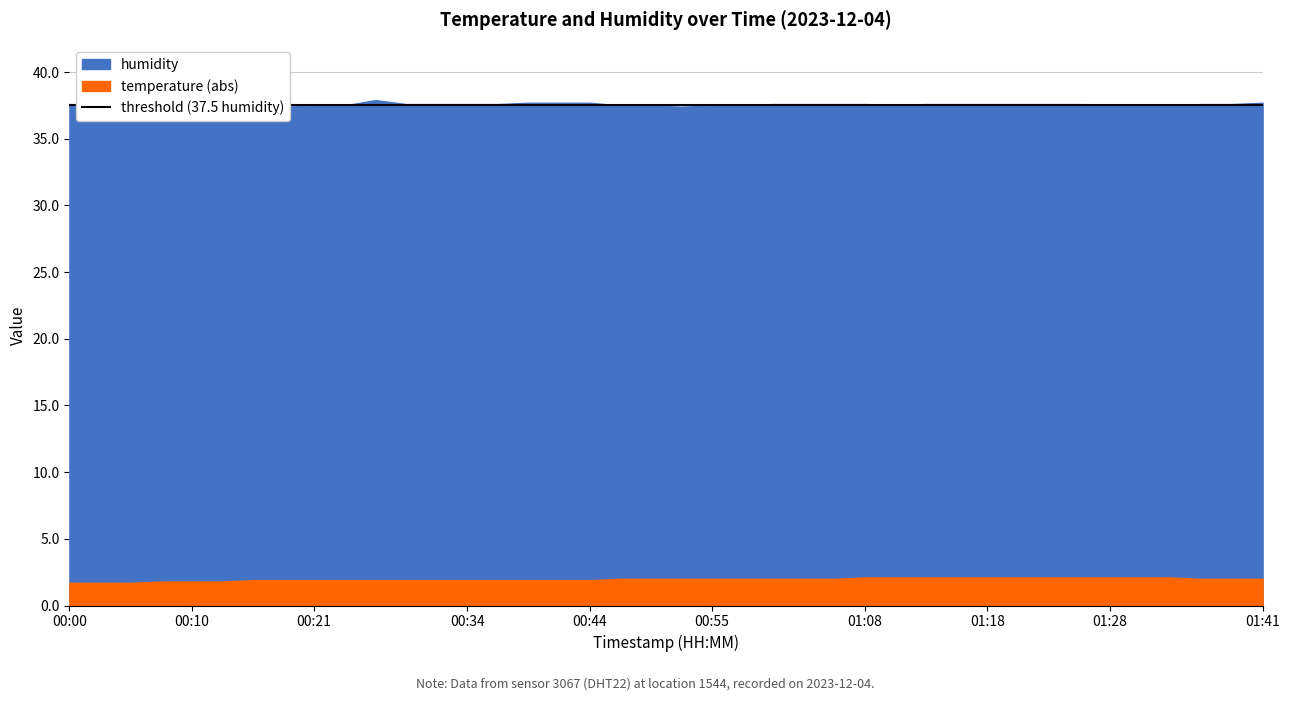

True or false: there are more than 1 points higher than both neighbors.

False